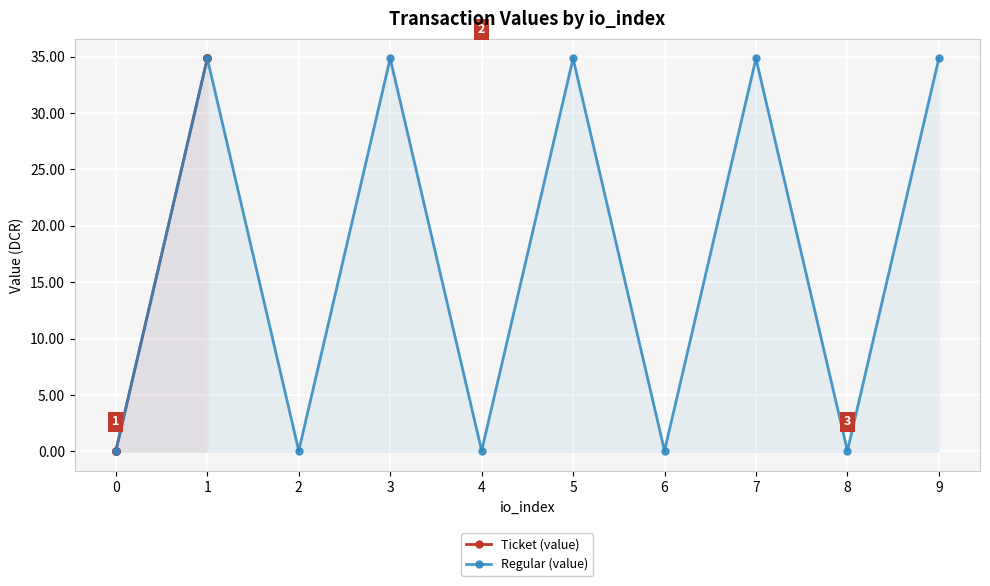

How many values in the Regular (value) series exceed 34?

5